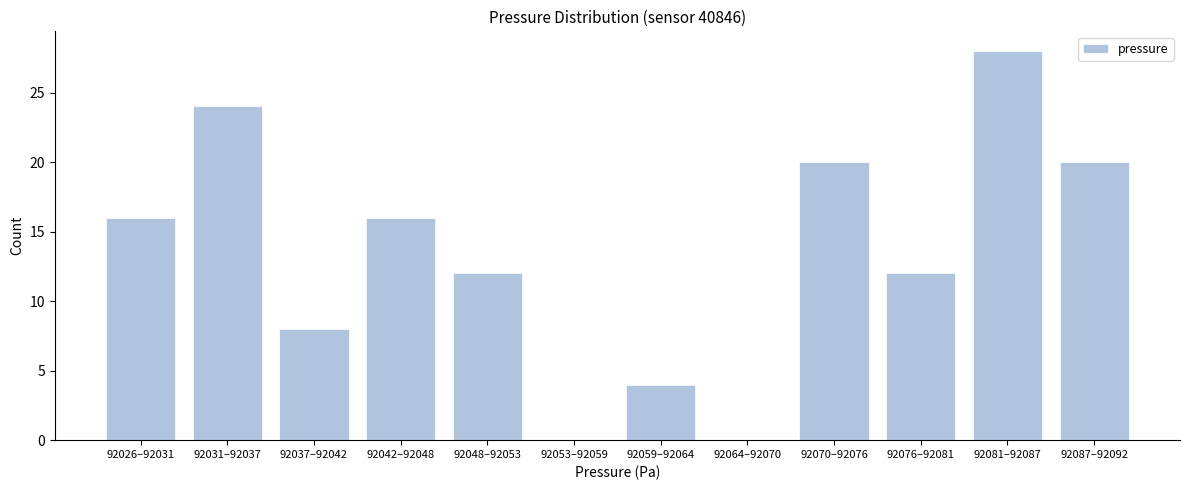

Reading left to right, what are all the values shown in this chart?

92026–92031=16	92031–92037=24	92037–92042=8	92042–92048=16	92048–92053=12	92053–92059=0	92059–92064=4	92064–92070=0	92070–92076=20	92076–92081=12	92081–92087=28	92087–92092=20